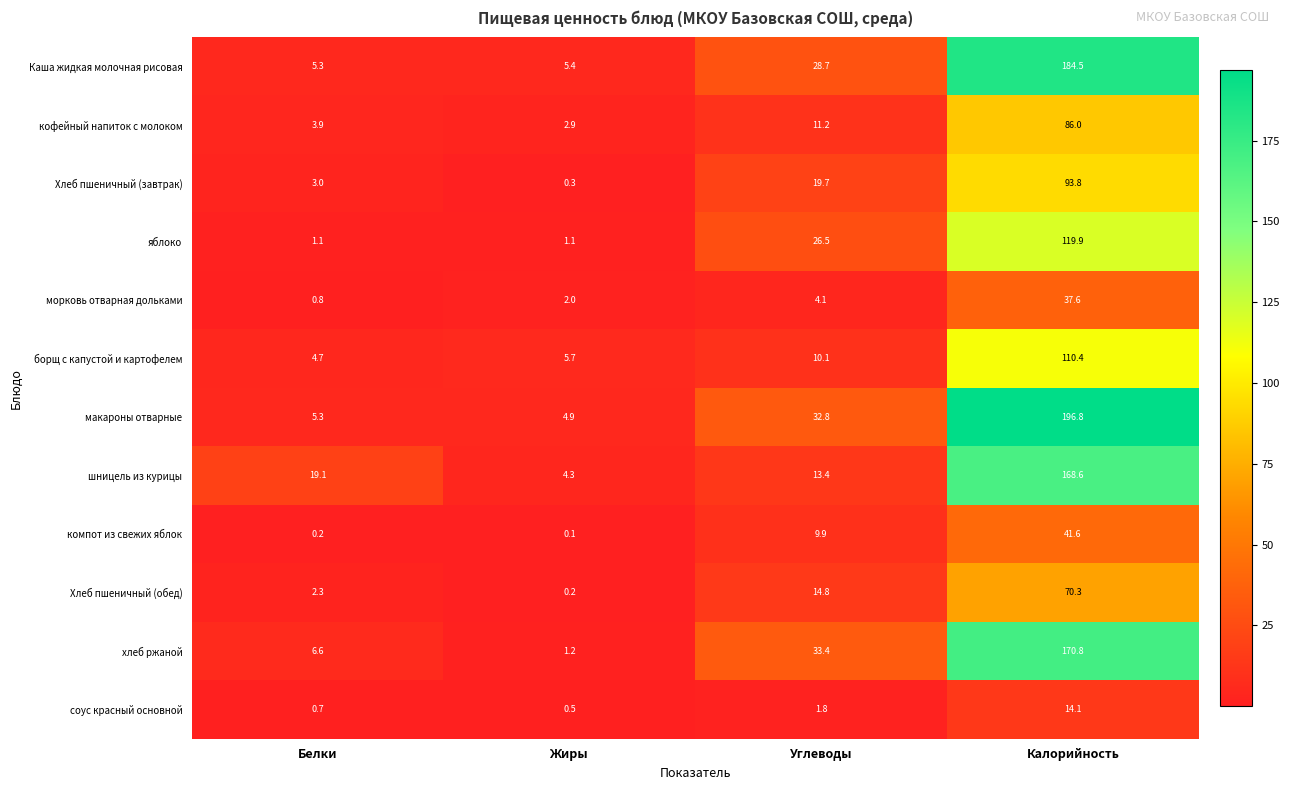

The value of борщ с капустой и картофелем at Калорийность is 110.4. True or false?

True